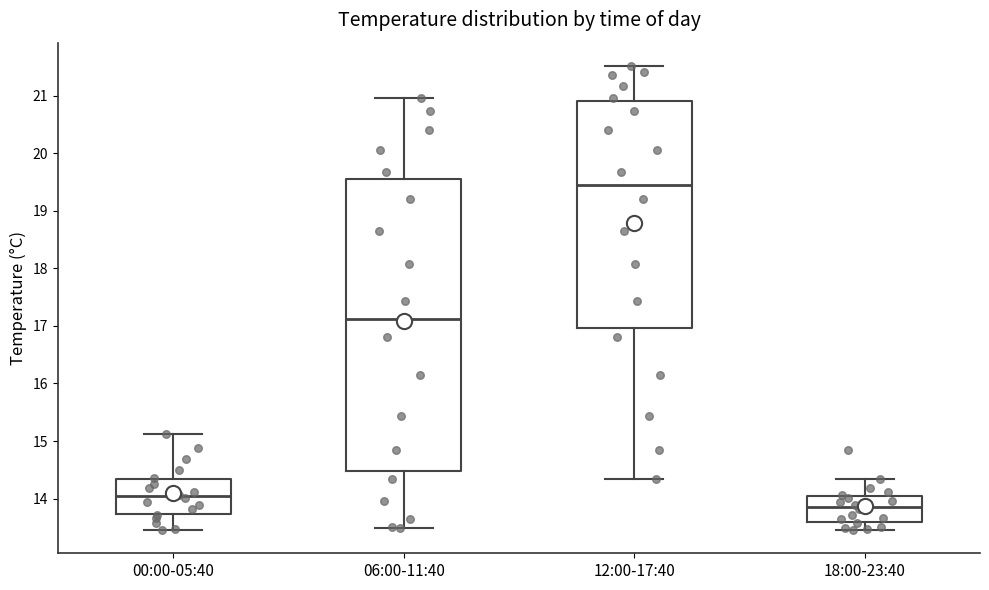

Which box has the lowest median line?

18:00-23:40